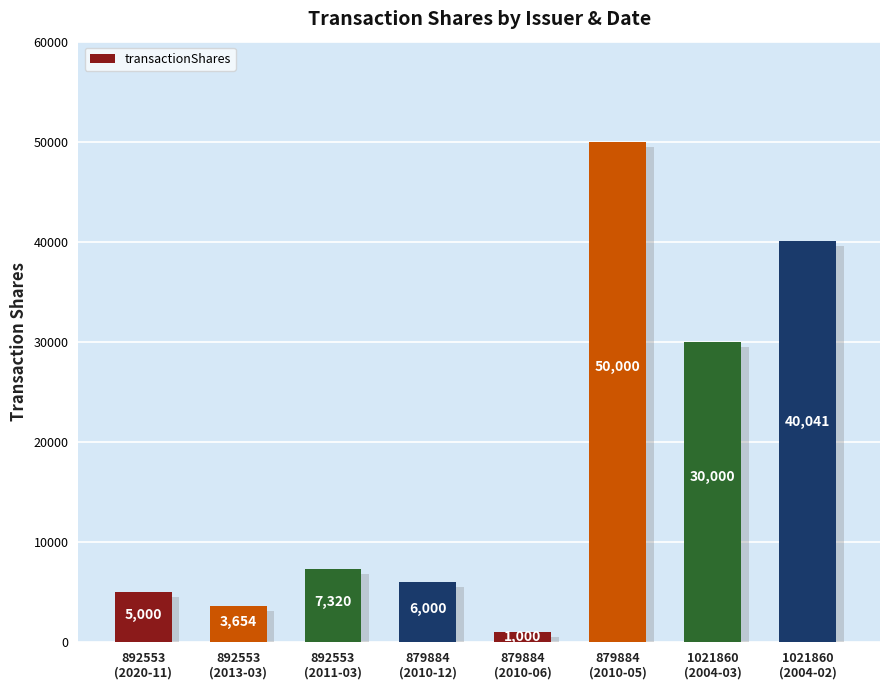

Reading left to right, transcribe all the data shown in this chart.

892553
(2020-11)=5000	892553
(2013-03)=3654	892553
(2011-03)=7320	879884
(2010-12)=6000	879884
(2010-06)=1000	879884
(2010-05)=50000	1021860
(2004-03)=30000	1021860
(2004-02)=40041